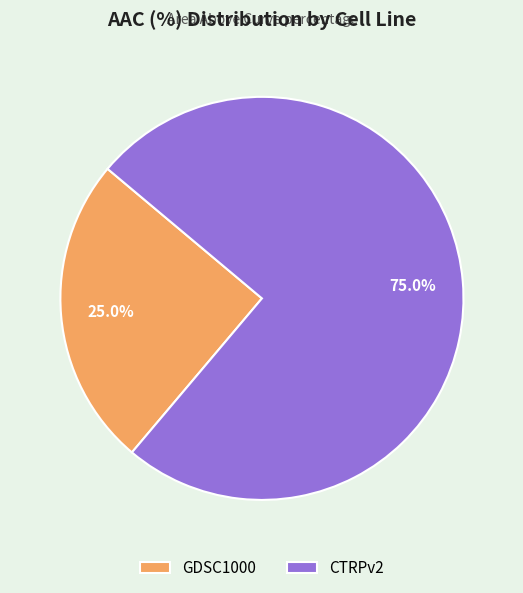

To the nearest percent, what portion does GDSC1000 represent?

25%